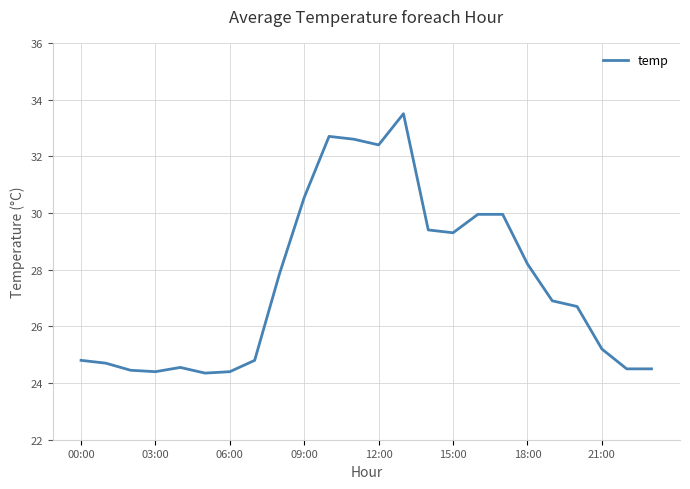

What is the minimum value shown in the chart?

24.4